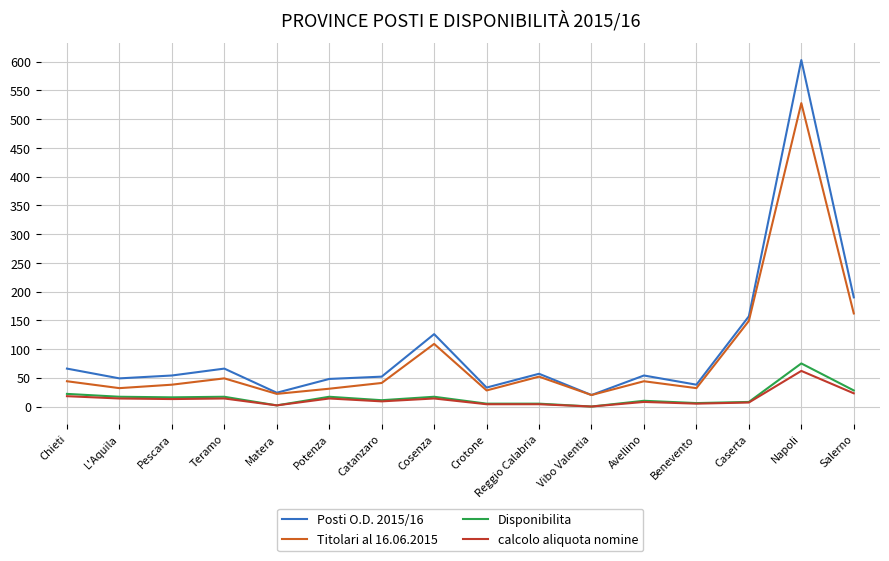

The value of Titolari al 16.06.2015 at Matera is 22. True or false?

True